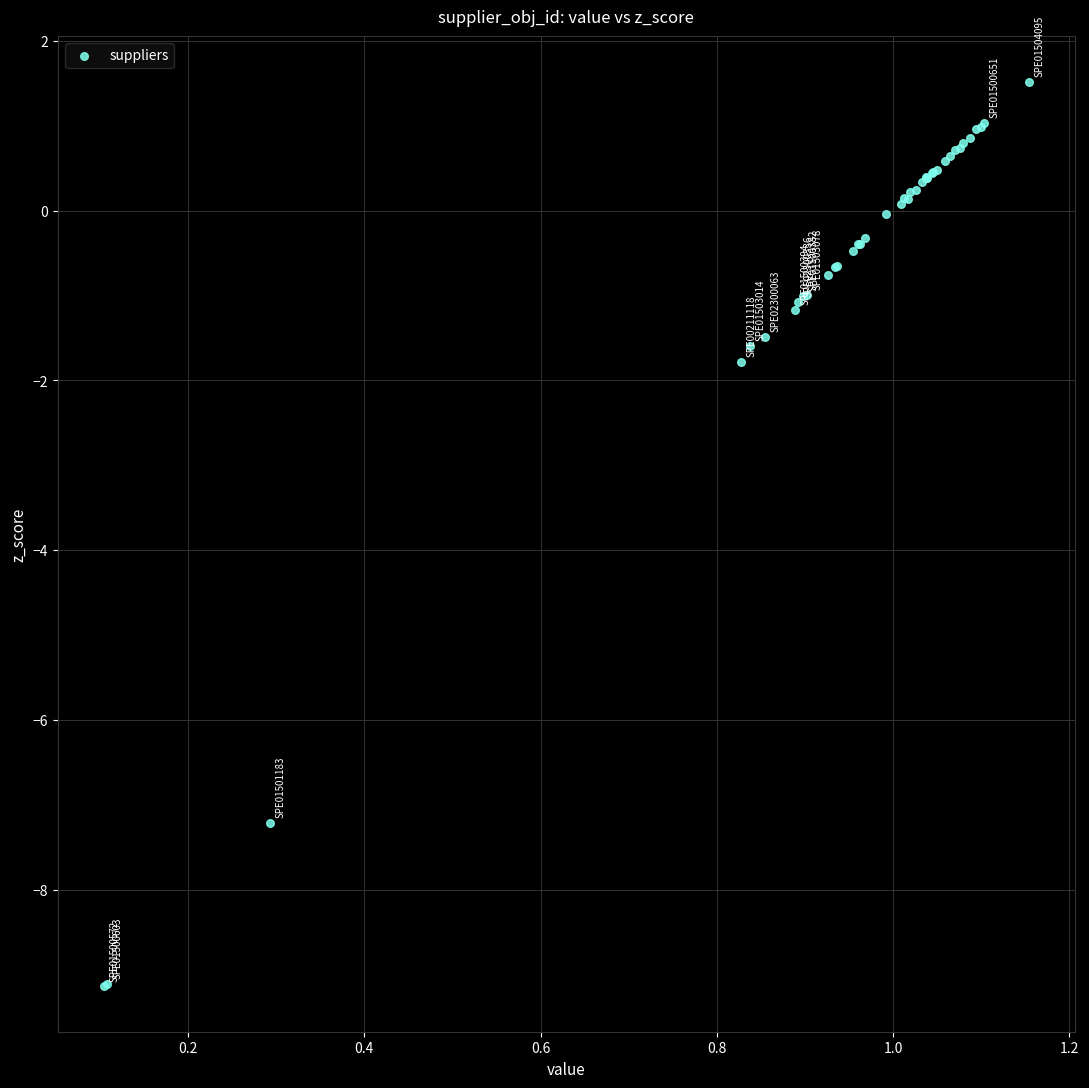

What Y value in the scatter plot is closest to -3?

-1.8